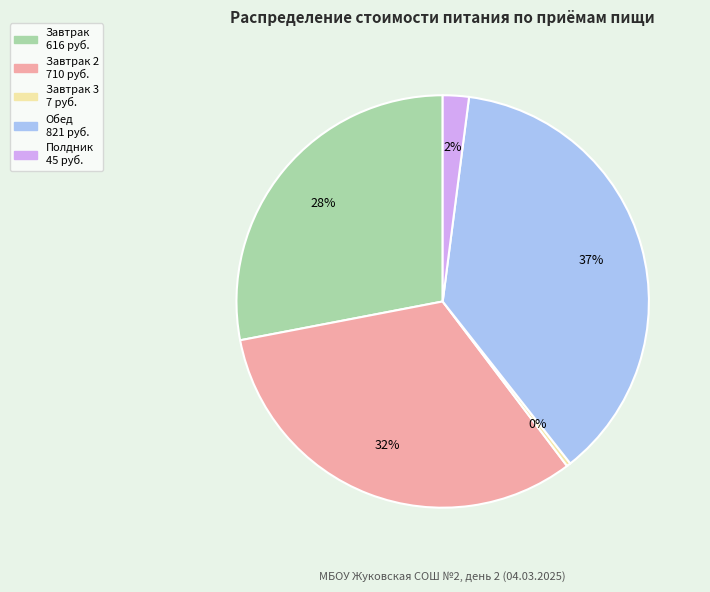

Is there any slice that represents more than half of the pie?

No